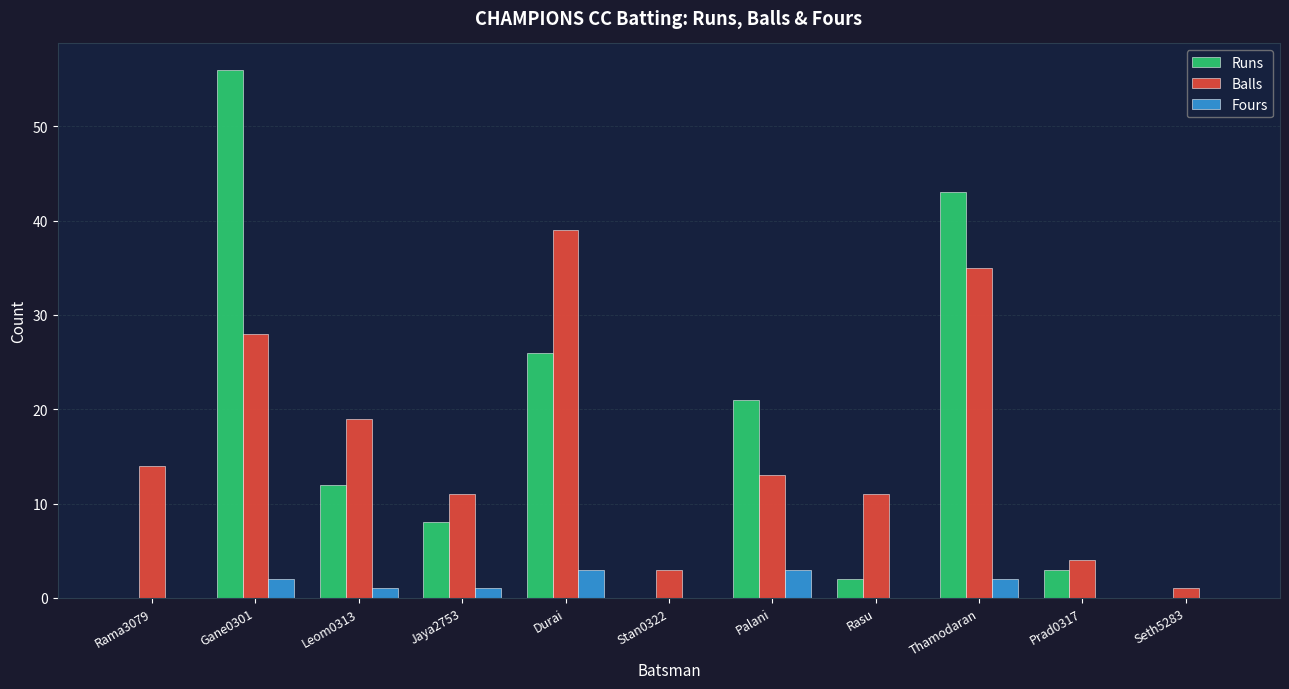

Where is Balls nearest to the value 20?

Leom0313